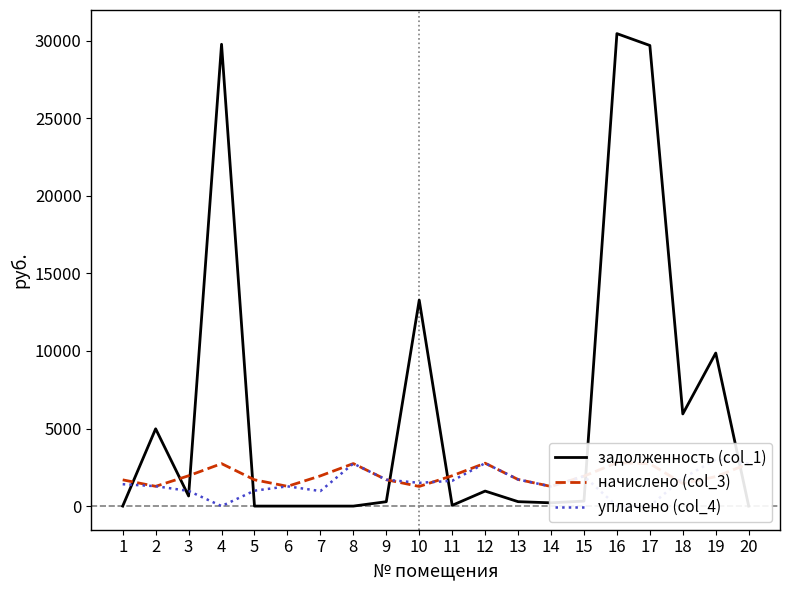

How many intersections are there between уплачено (col_4) and задолженность (col_1)?

8